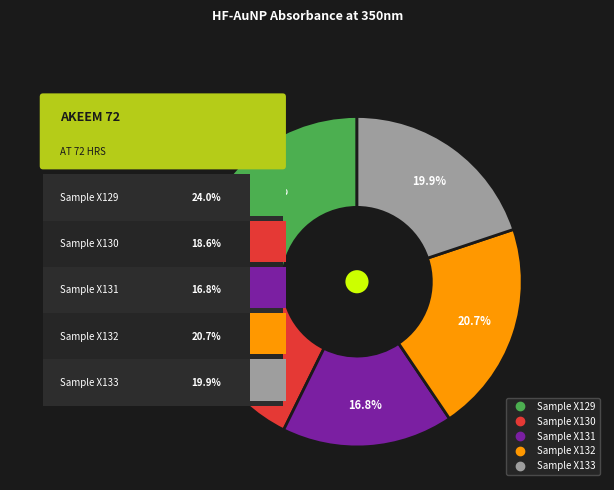

The Sample X132 slice represents 27% of the pie. True or false?

False